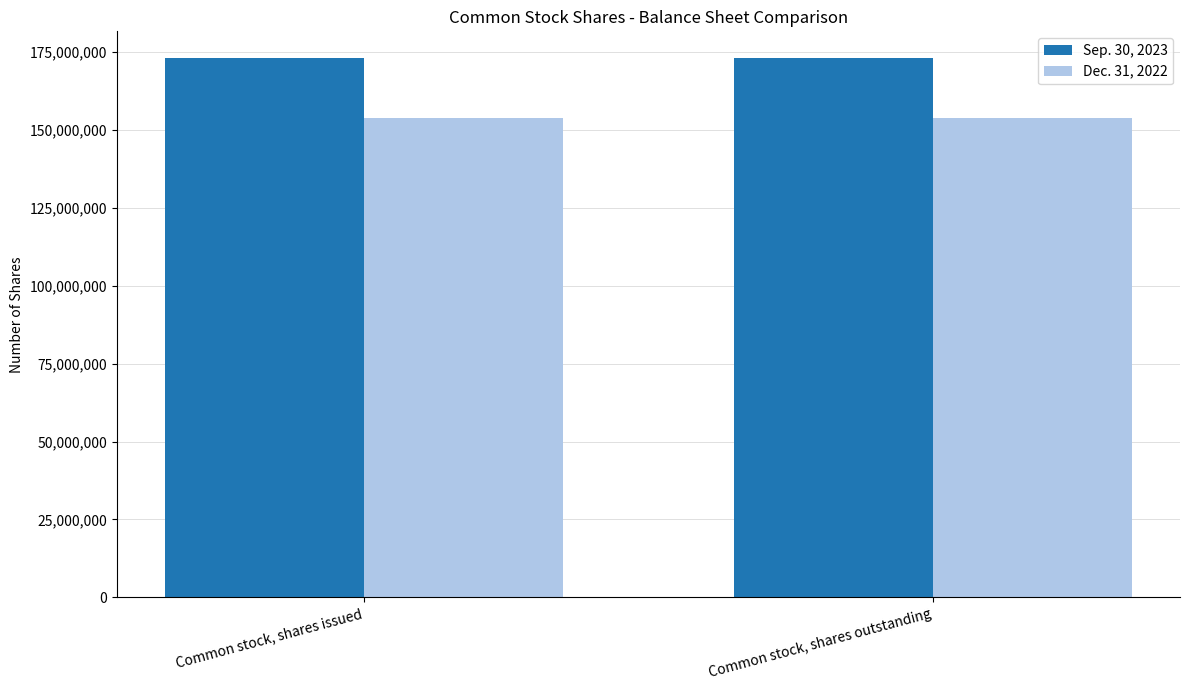

What is the total value across all series at Common stock, shares outstanding?

326828931